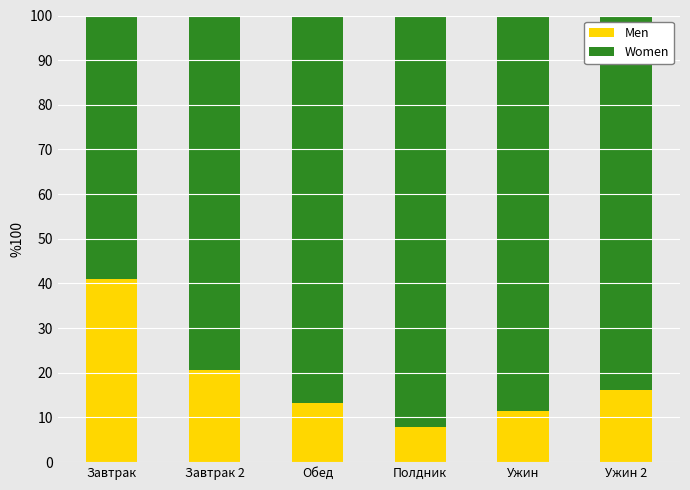

Is it true that Men equals 10.9 at Завтрак 2?

False